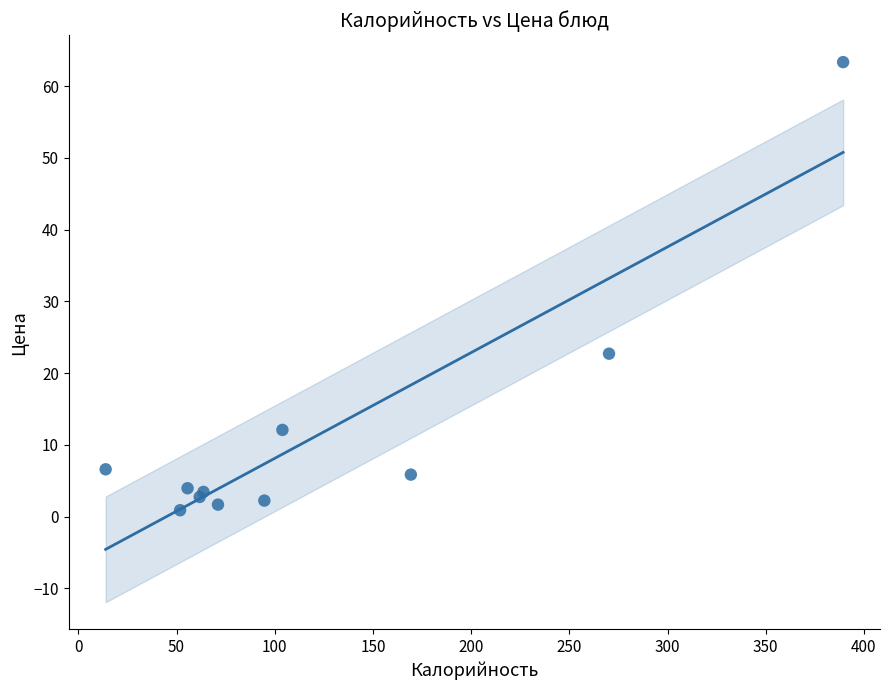

What Y value in the scatter plot is closest to 32?

22.7